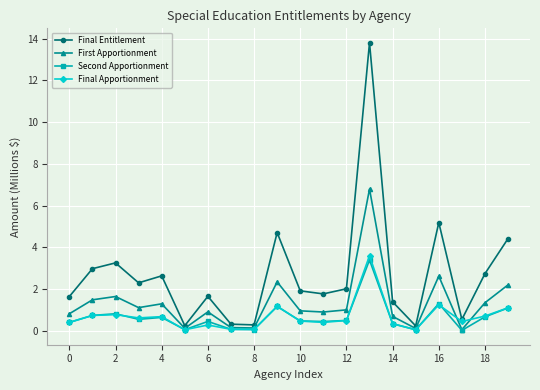

Does the chart have visible grid lines?

Yes